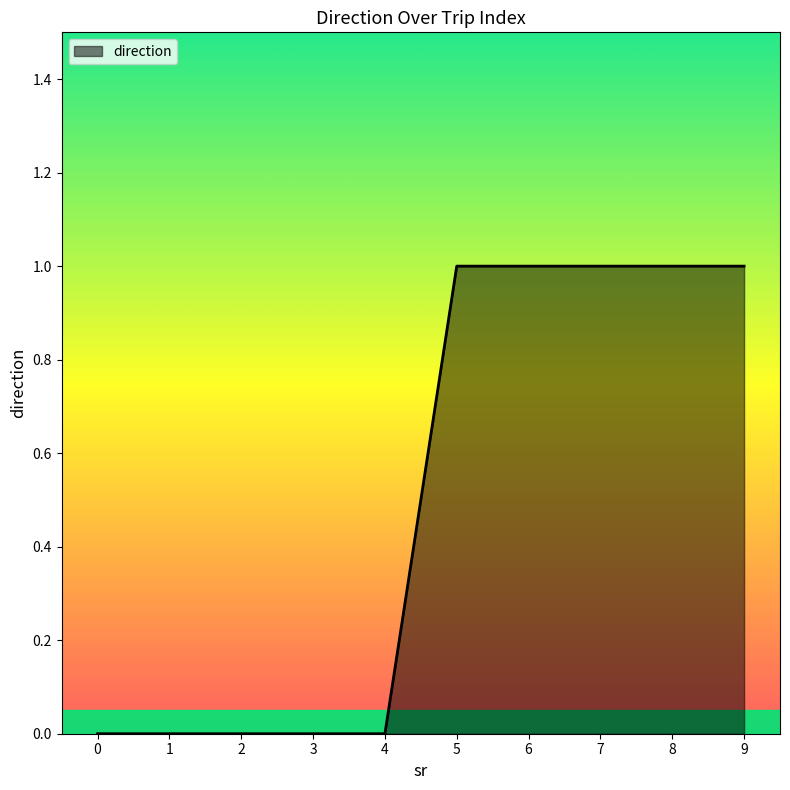

What is the change in value from 1 to 6?

+1